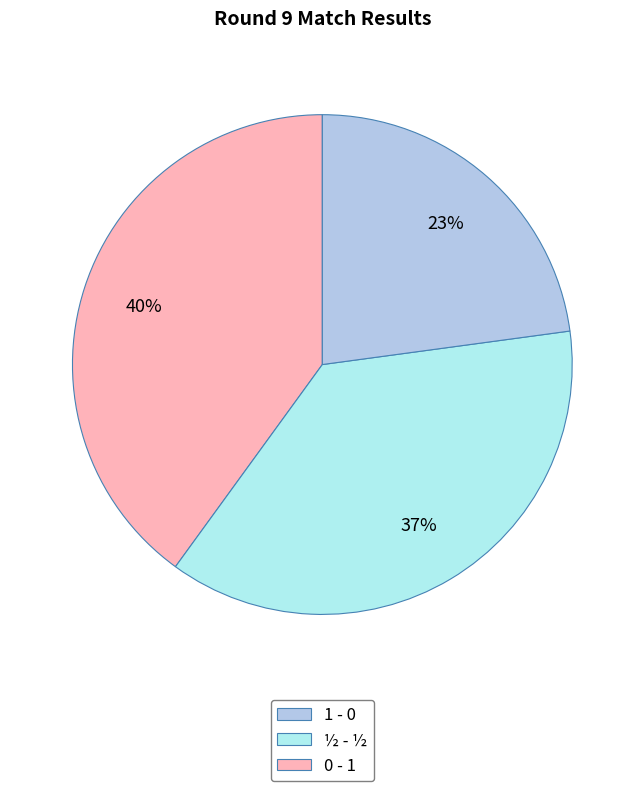

Does 1 - 0 represent more than half of the total?

No